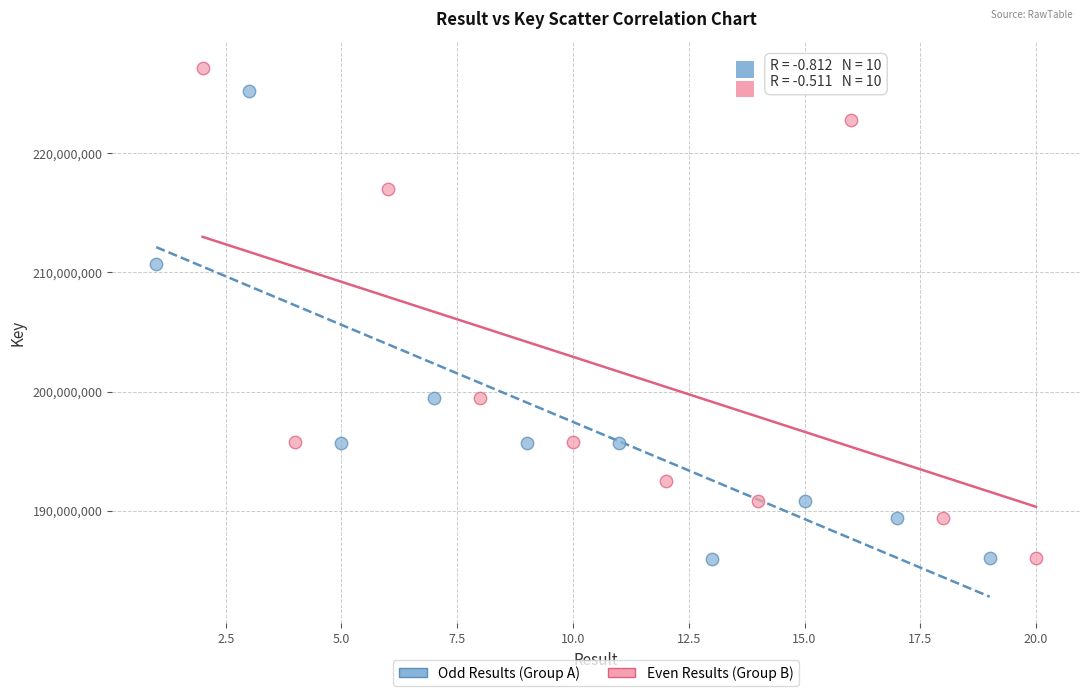

Which series reaches the maximum Y coordinate?

Even Results (Group B)